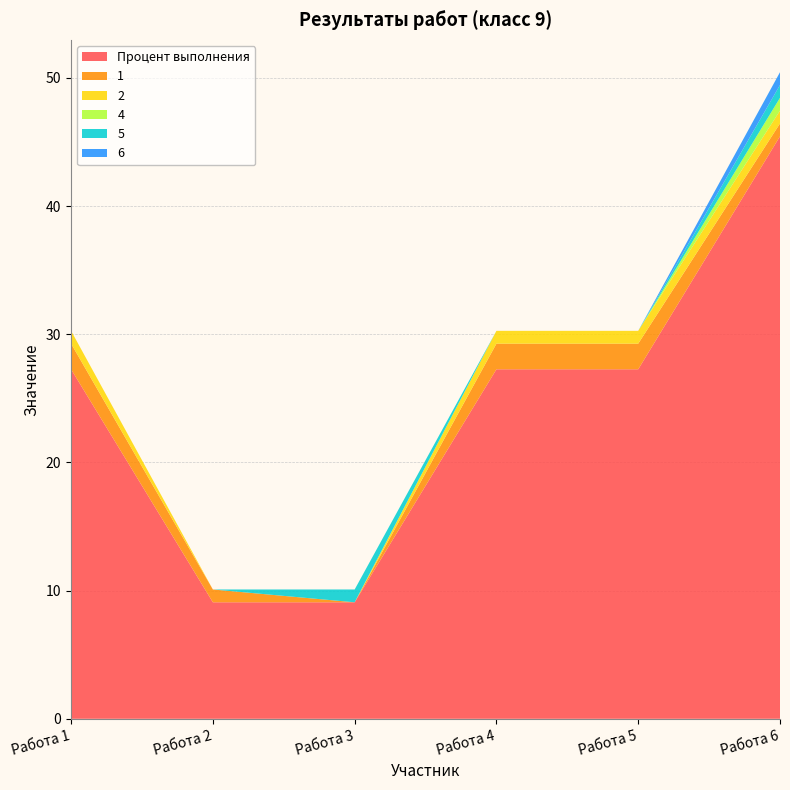

Reading left to right, transcribe all the data shown in this chart.

Процент выполнения: 27.3	9.1	9.1	27.3	27.3	45.5
1: 2.0	1.0	0.0	2.0	2.0	1.0
2: 1.0	0.0	0.0	1.0	1.0	1.0
4: 0.0	0.0	0.0	0.0	0.0	1.0
5: 0.0	0.0	1.0	0.0	0.0	1.0
6: 0.0	0.0	0.0	0.0	0.0	1.0